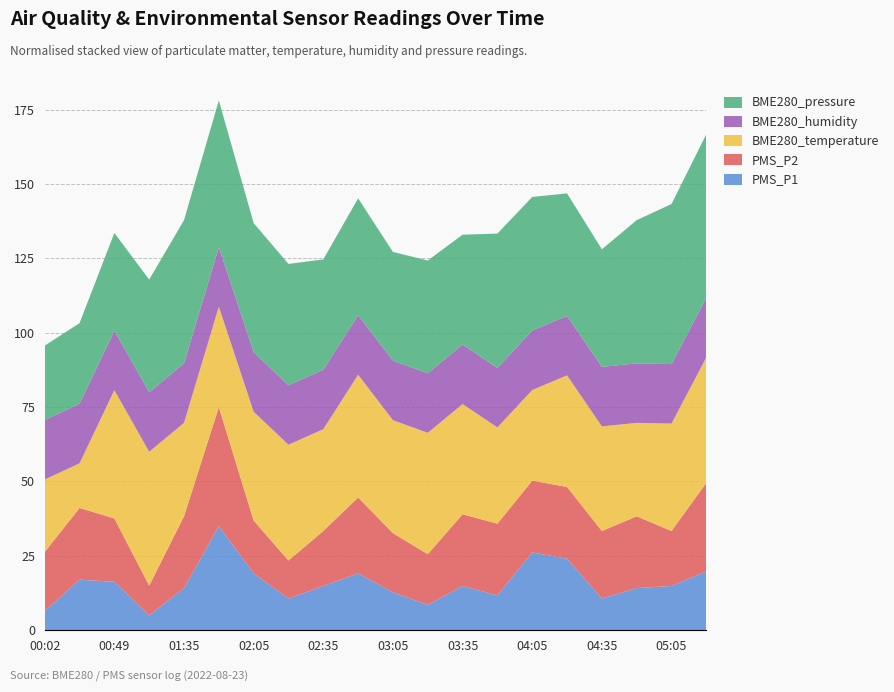

What is the highest value of the PMS_P1 series?

35.0